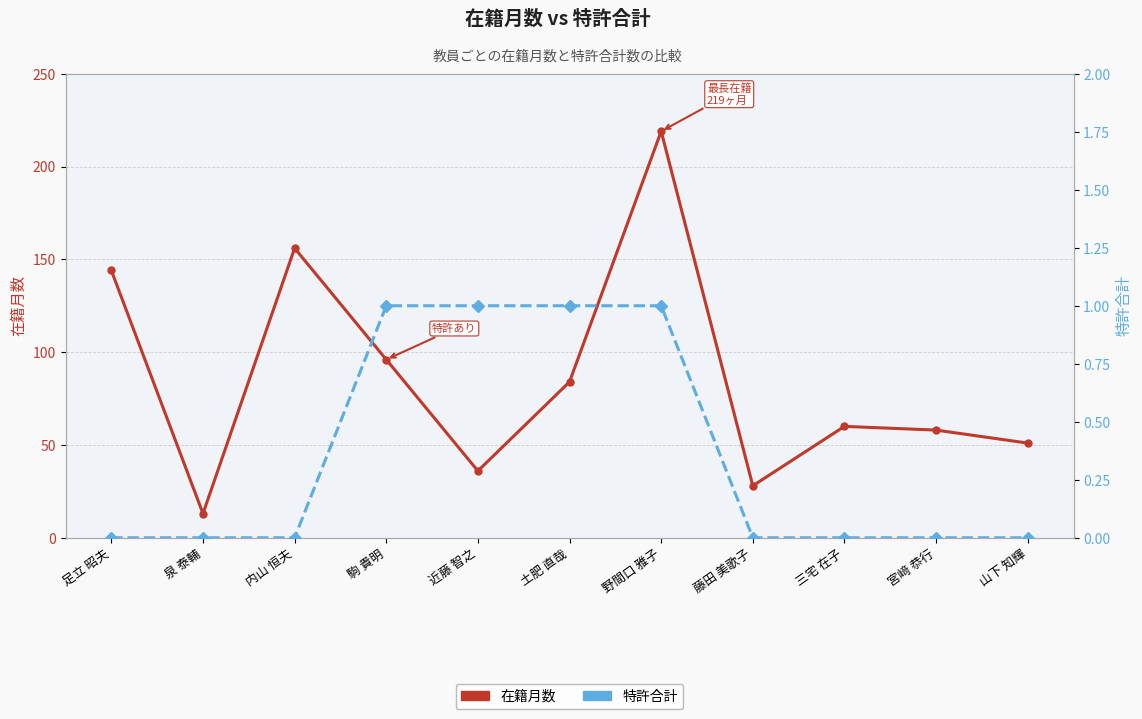

The 在籍月数 series shows 13 at 泉 泰輔. True or false?

True